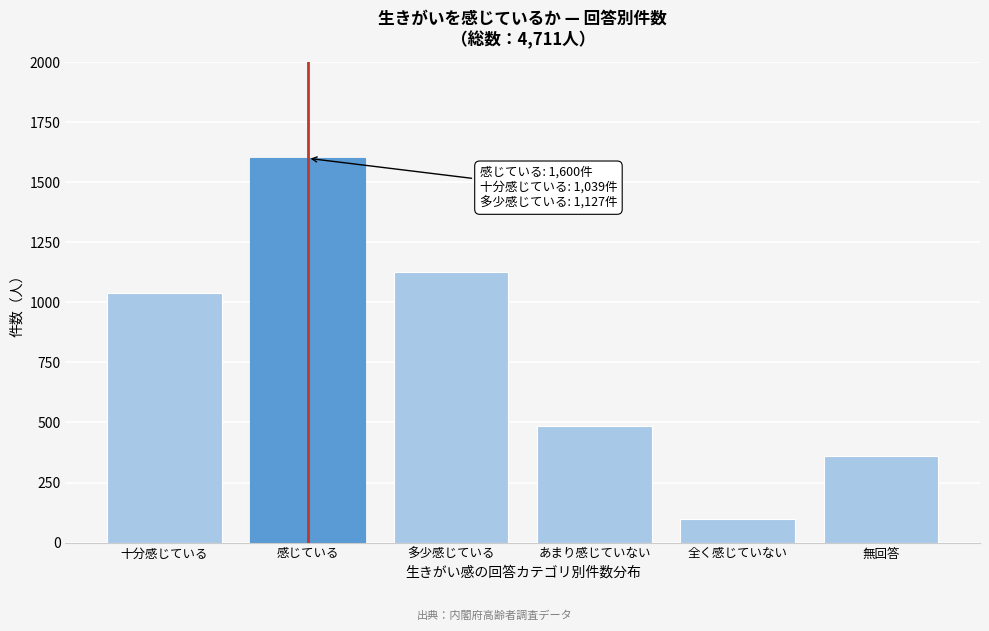

Reading right to left, what are all the values shown in this chart?

無回答=361	全く感じていない=99	あまり感じていない=485	多少感じている=1127	感じている=1600	十分感じている=1039